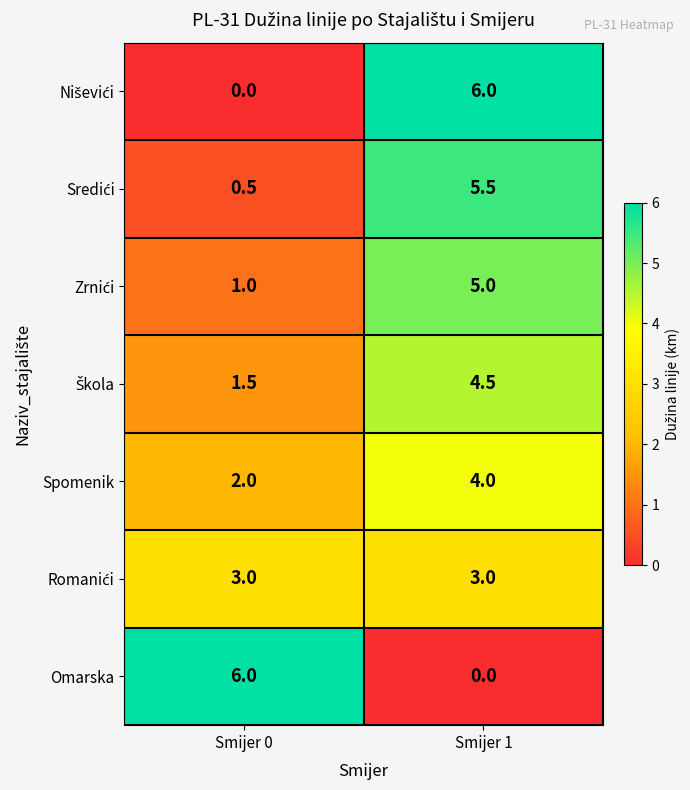

Is it true that Spomenik equals 1.4 at Smijer 1?

False